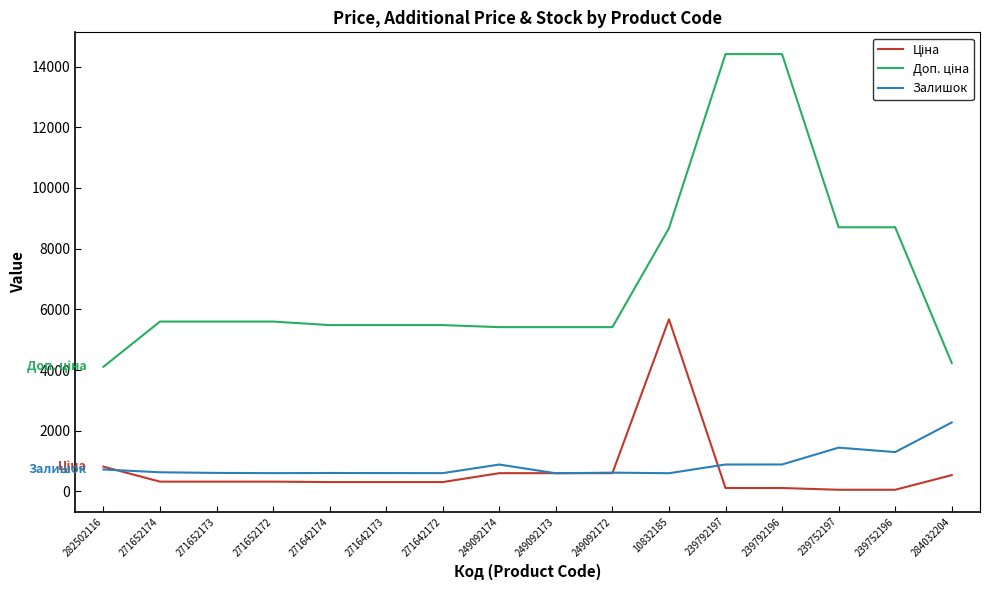

What is the maximum value for Залишок?

2274.0